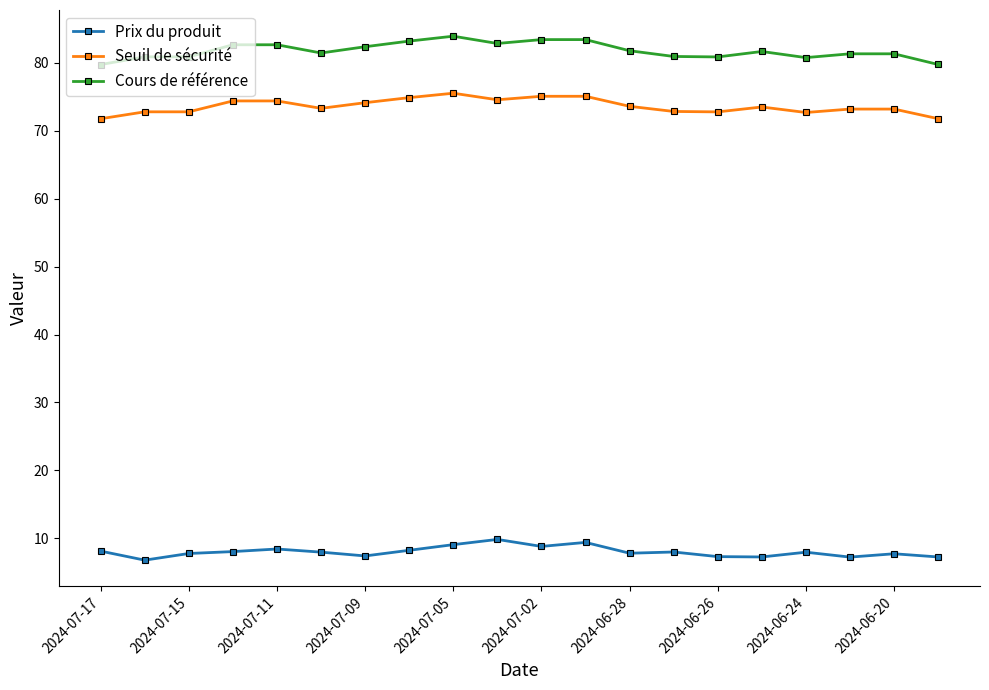

List the series in order of their peak value, lowest first.

Prix du produit, Seuil de sécurité, Cours de référence